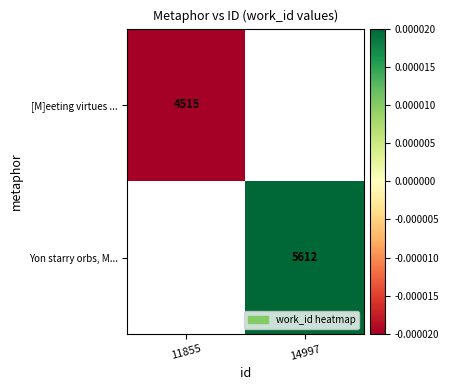

How many series are shown in this chart?

2